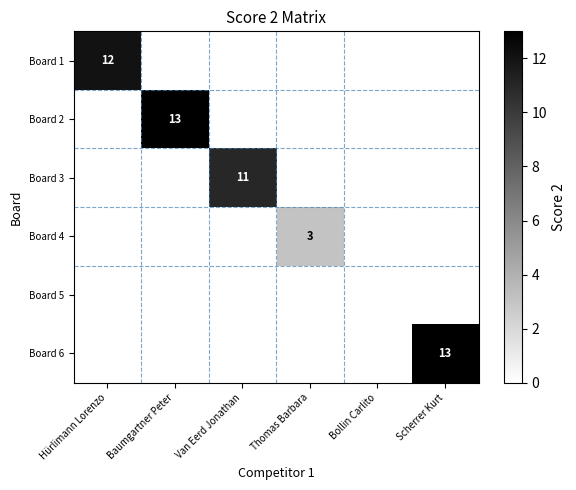

What is the spread (max minus min) of values at Thomas Barbara?

3